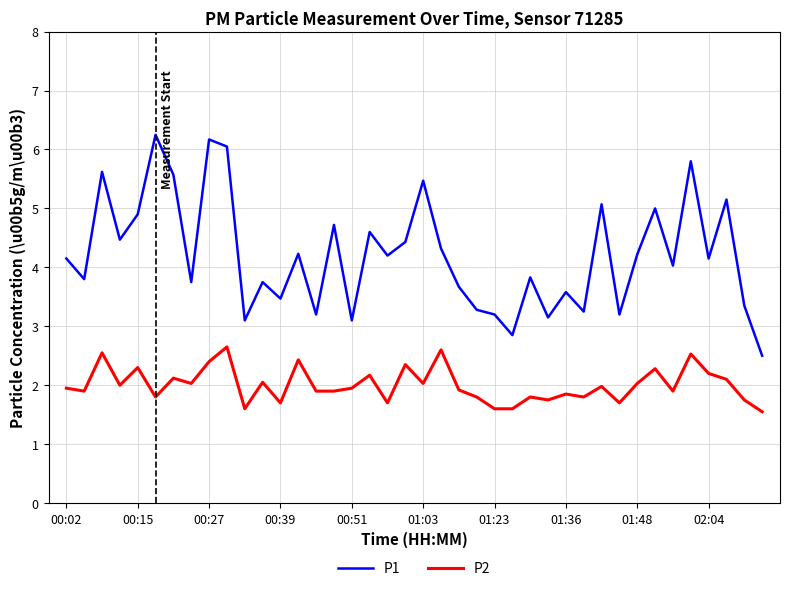

Rank the series by their average value, from lowest to highest.

P2, P1